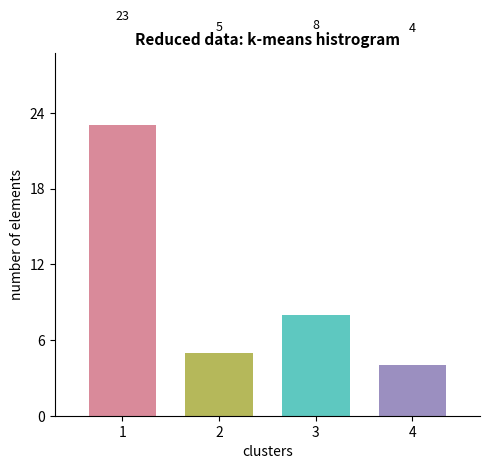

What is the ratio of the value at 1 to the value at 2?

4.6